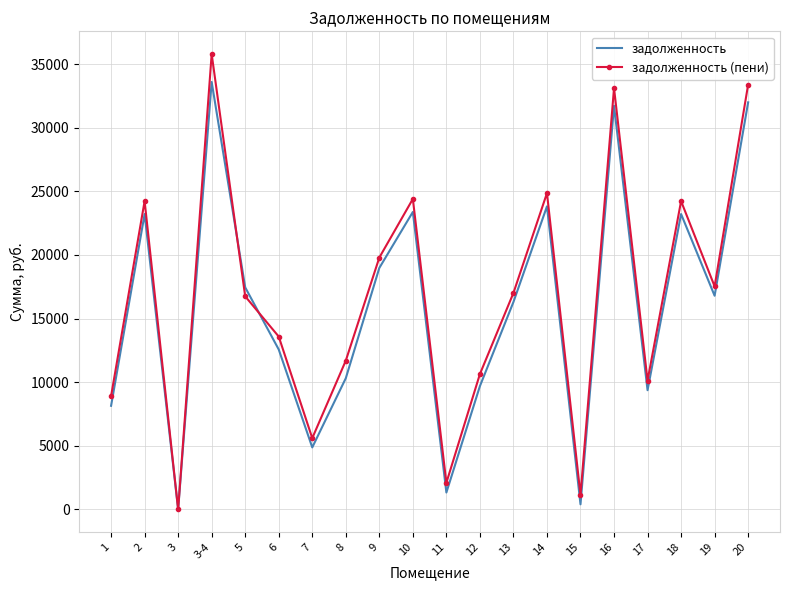

Is the value of задолженность (пени) at 20 greater than the value of задолженность at 20?

Yes